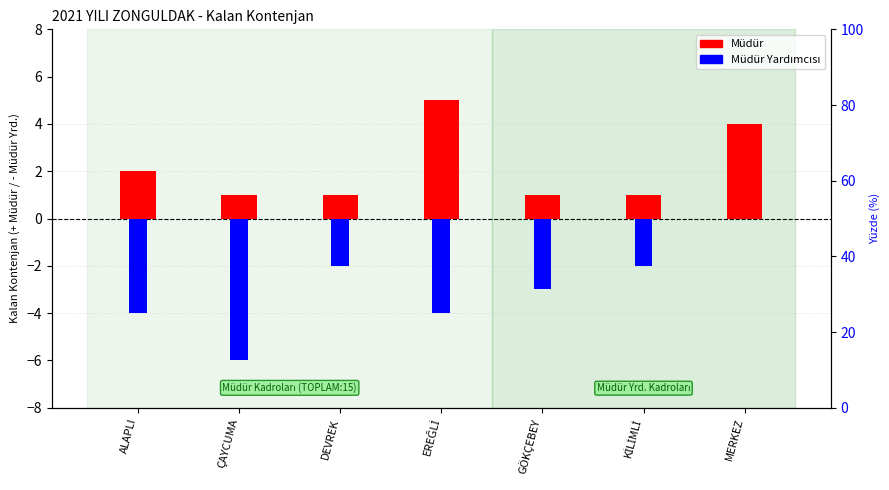

Which series changed the most between EREĞLİ and MERKEZ?

Müdür Yardımcısı